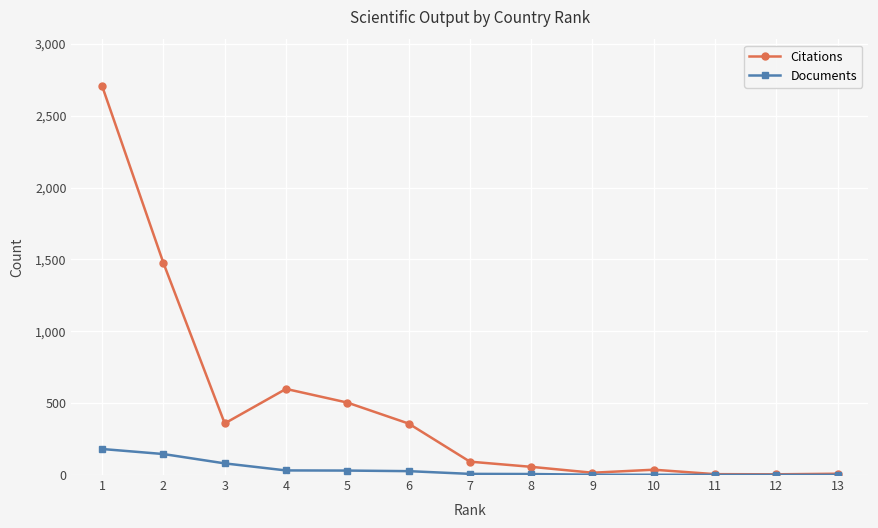

What is the maximum value for Citations?

2706